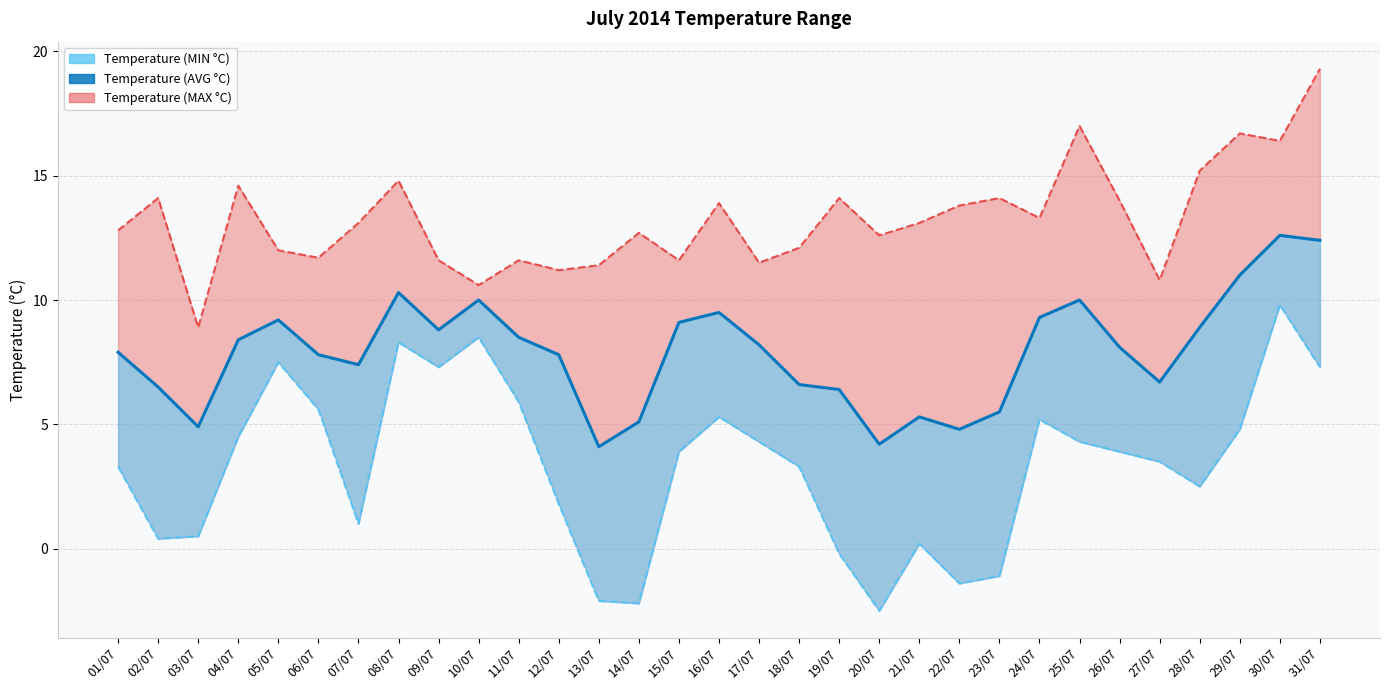

How many interior local valleys (lower than both neighbors) does the data have?

7